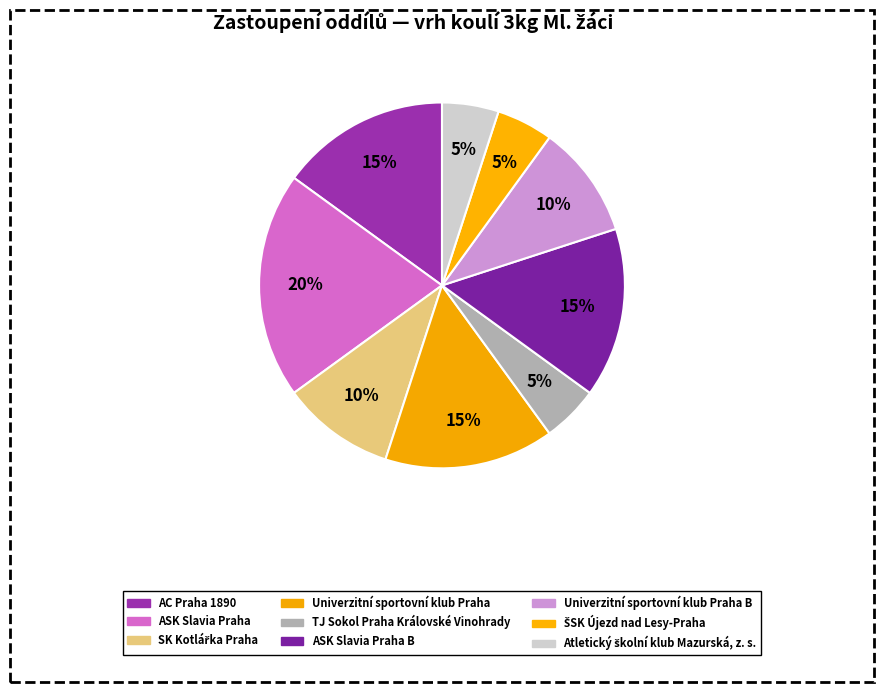

How many segments does this pie chart have?

9